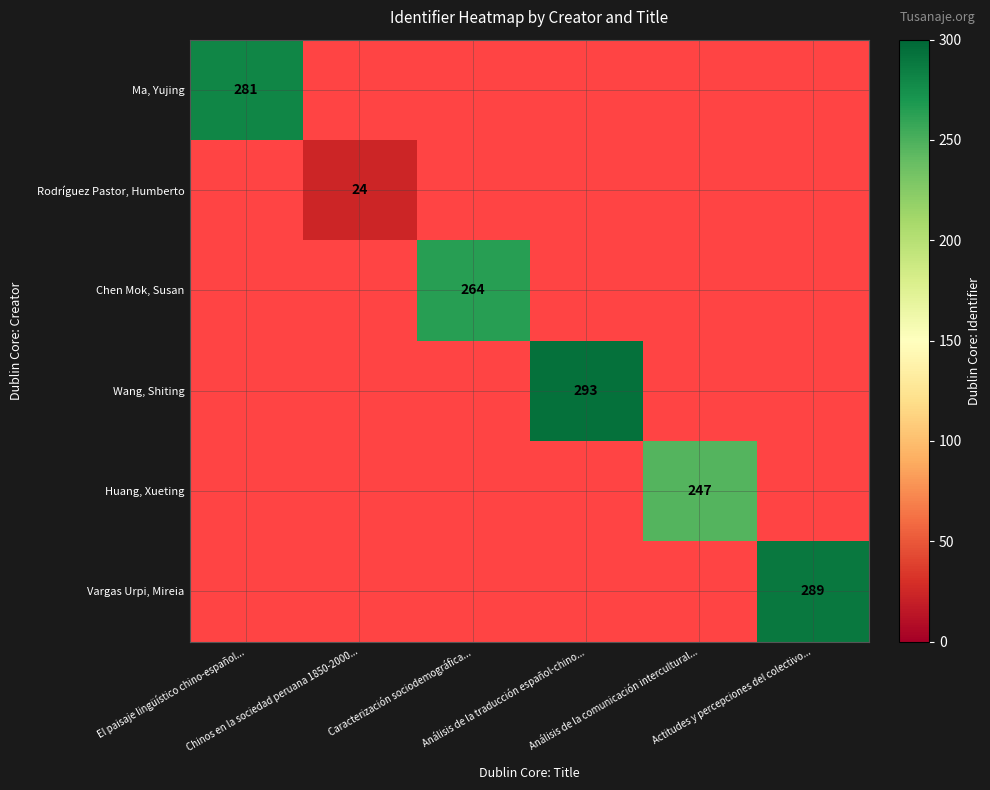

Rank the series at Análisis de la comunicación intercultural... from lowest to highest value.

Ma, Yujing, Rodríguez Pastor, Humberto, Chen Mok, Susan, Wang, Shiting, Huang, Xueting, Vargas Urpi, Mireia